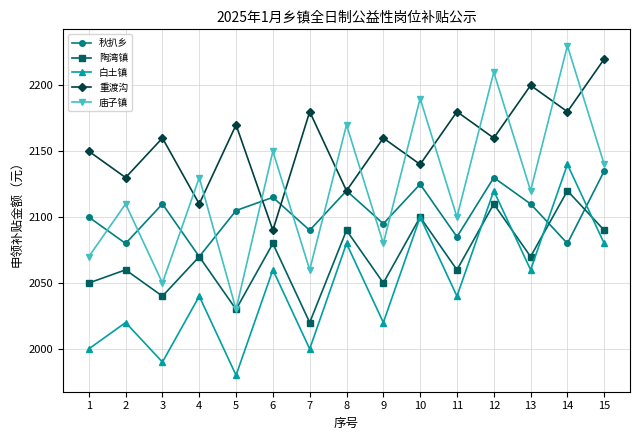

Which series ends up on top after the final intersection of 重渡沟 and 庙子镇?

重渡沟